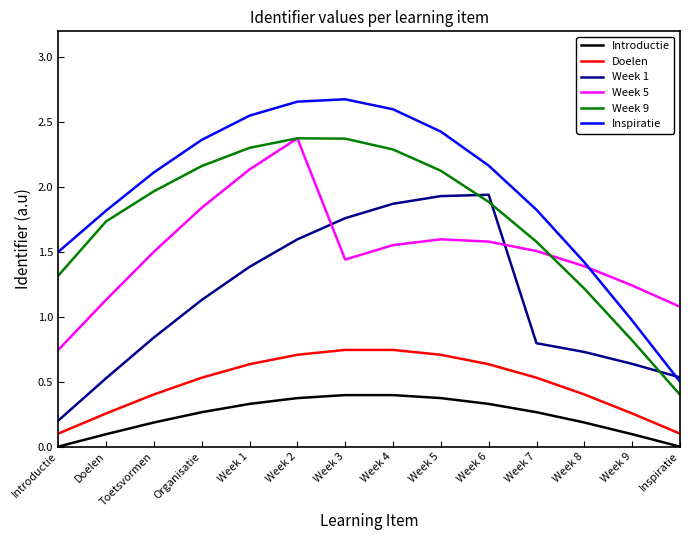

Which series has the largest total across all categories?

Inspiratie